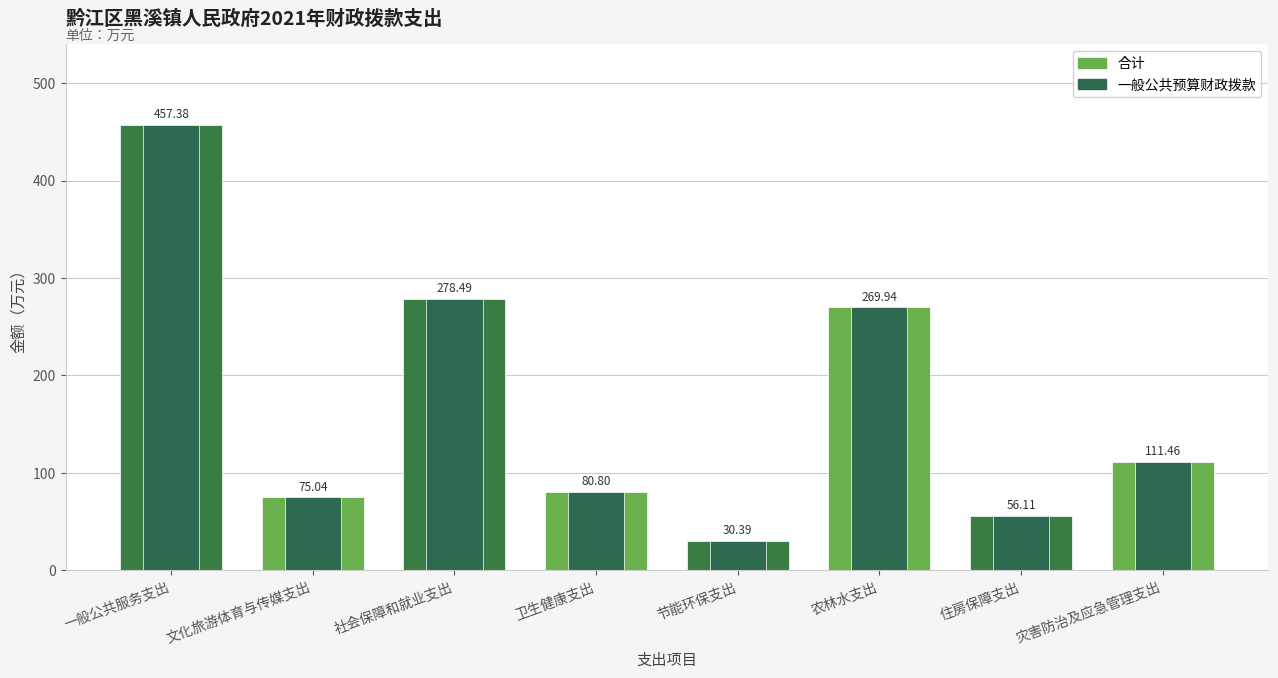

Which has a higher value, 卫生健康支出 or 灾害防治及应急管理支出?

灾害防治及应急管理支出